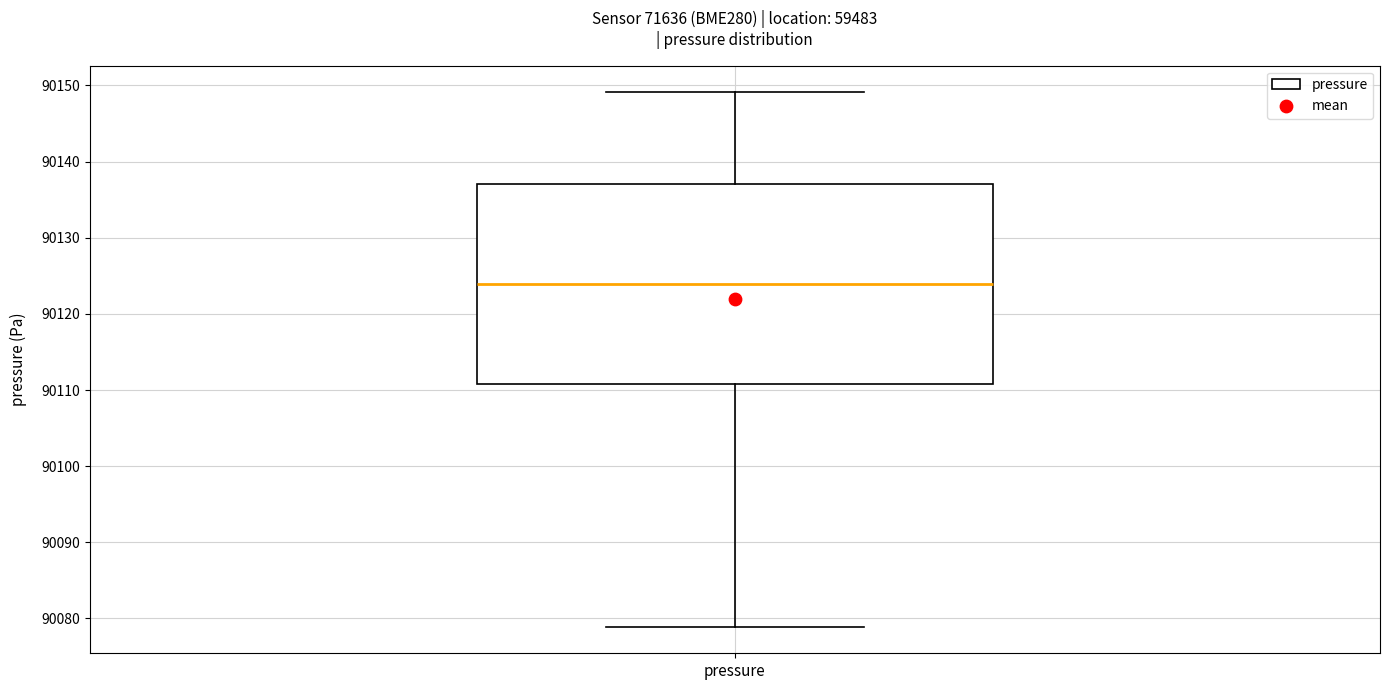

Transcribe this box plot: give where the median line is, the range the box spans, and where the two whiskers end, as read against the y-axis. The values are not printed on the chart, so give them approximately, as read against the axis.

median 90124, box 90111 to 90137, whiskers 90079 to 90149